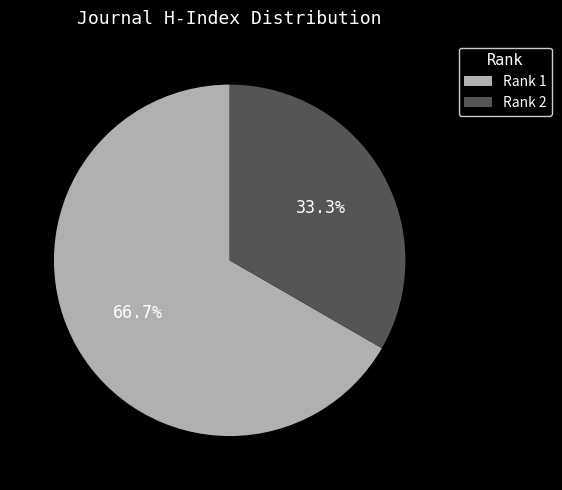

What percentage do Rank 2 and Rank 1 together represent?

100.0%